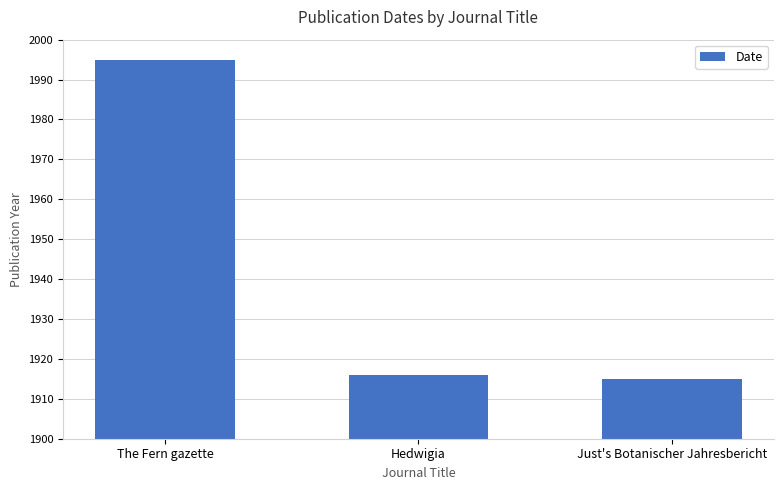

What is the ratio of the value at Hedwigia to the value at The Fern gazette?

1.0